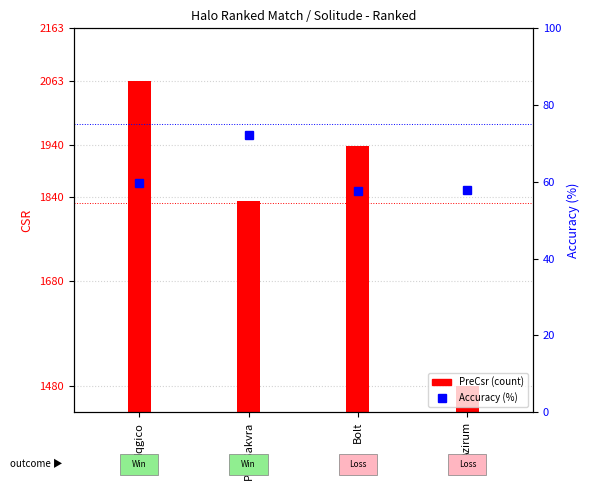

Which category has the lowest value across all series?

Bolt